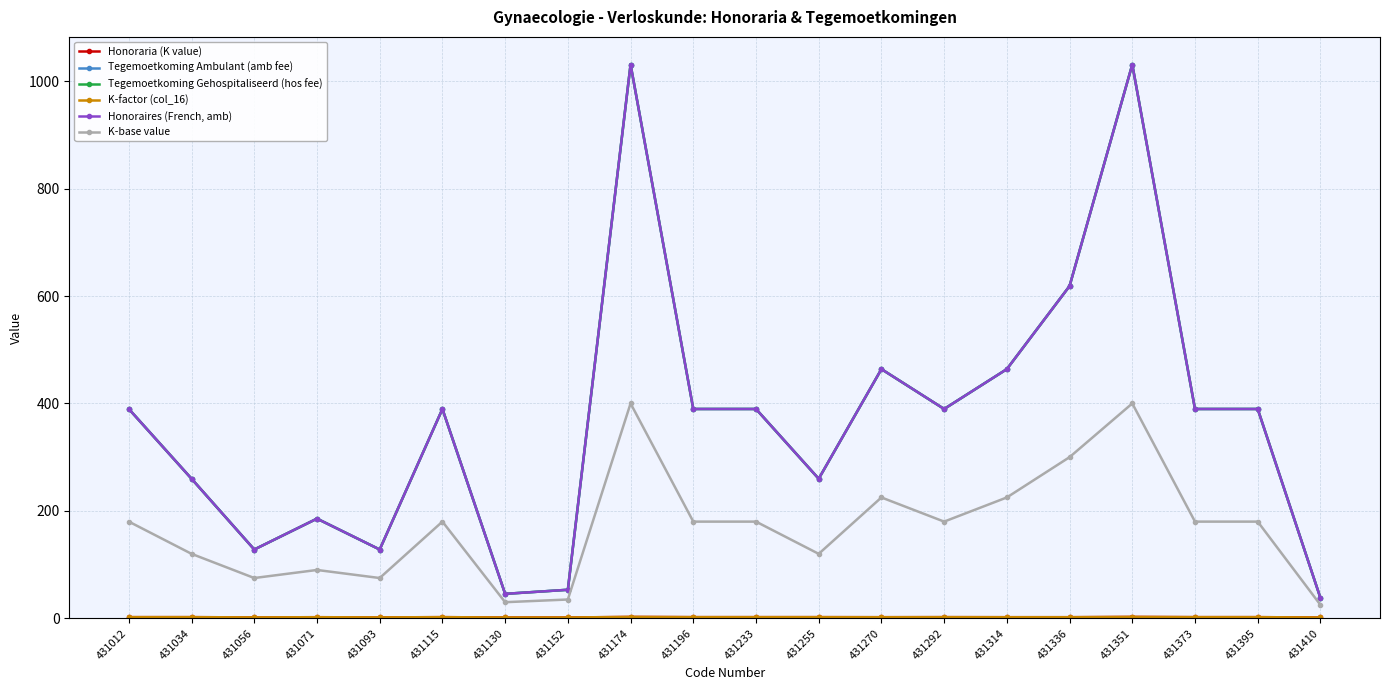

What is the value of the Honoraires (French, amb) point at the 12th from the left?

259.8